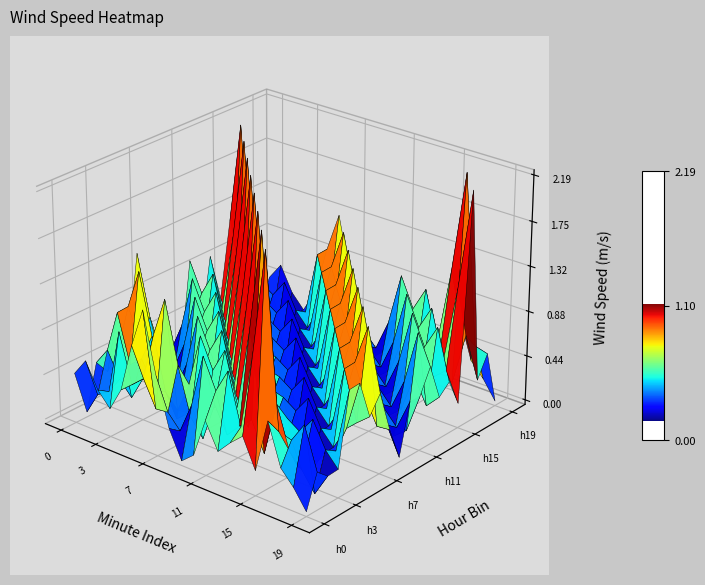

At which label is hour_18 closest to 1?

12